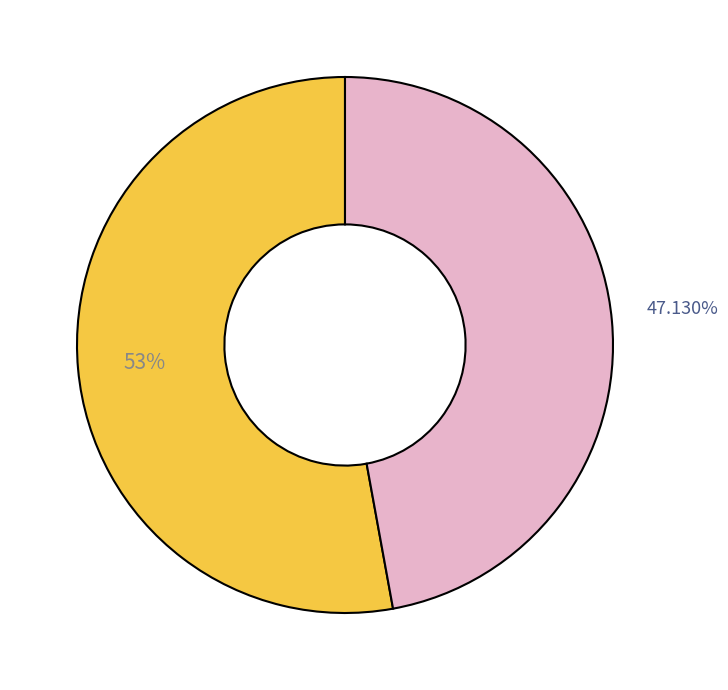

Does any single category account for the majority?

Yes